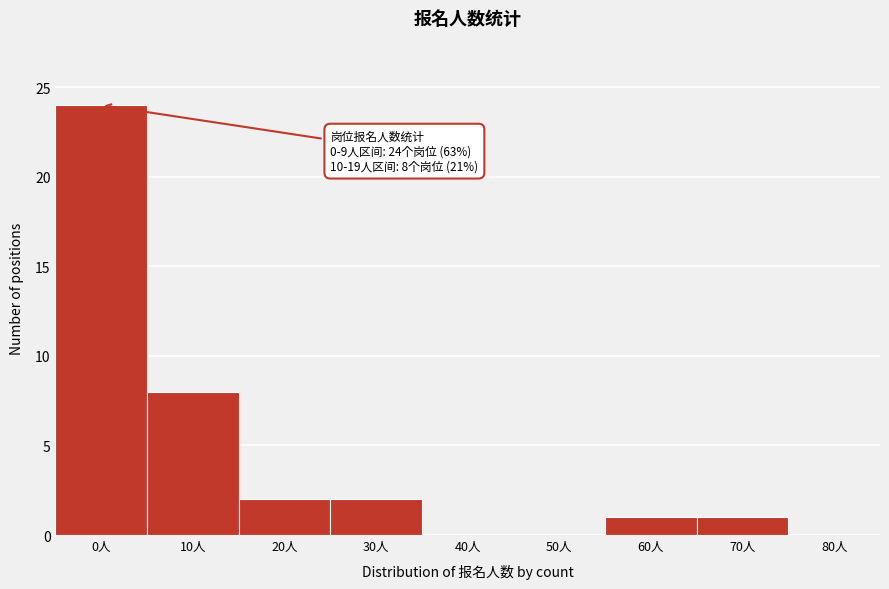

Reading left to right, transcribe all the data shown in this chart.

0人=24	10人=8	20人=2	30人=2	40人=0	50人=0	60人=1	70人=1	80人=0